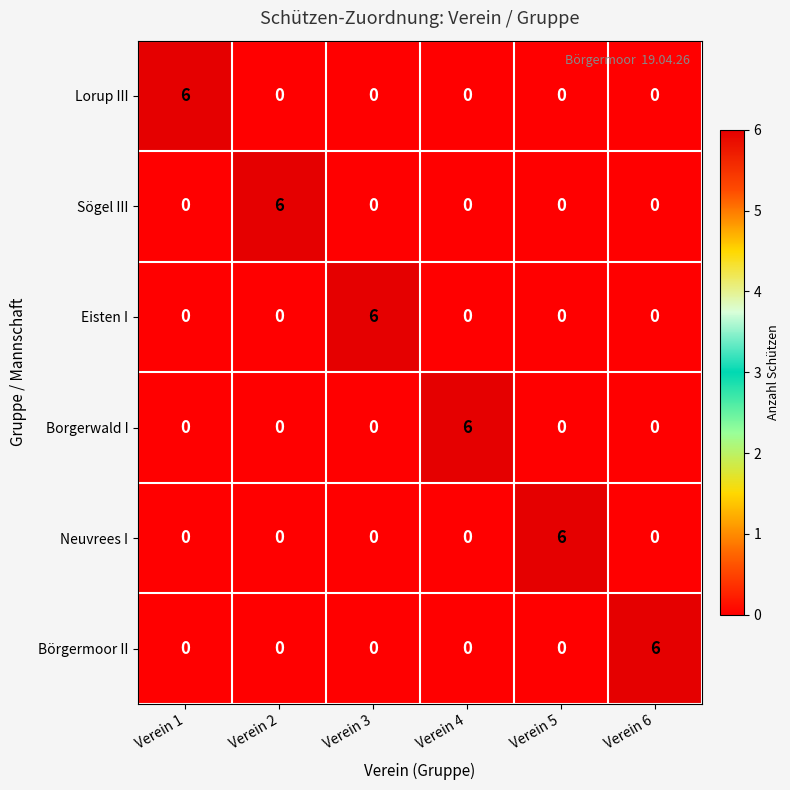

At how many categories does at least one series exceed 2?

6